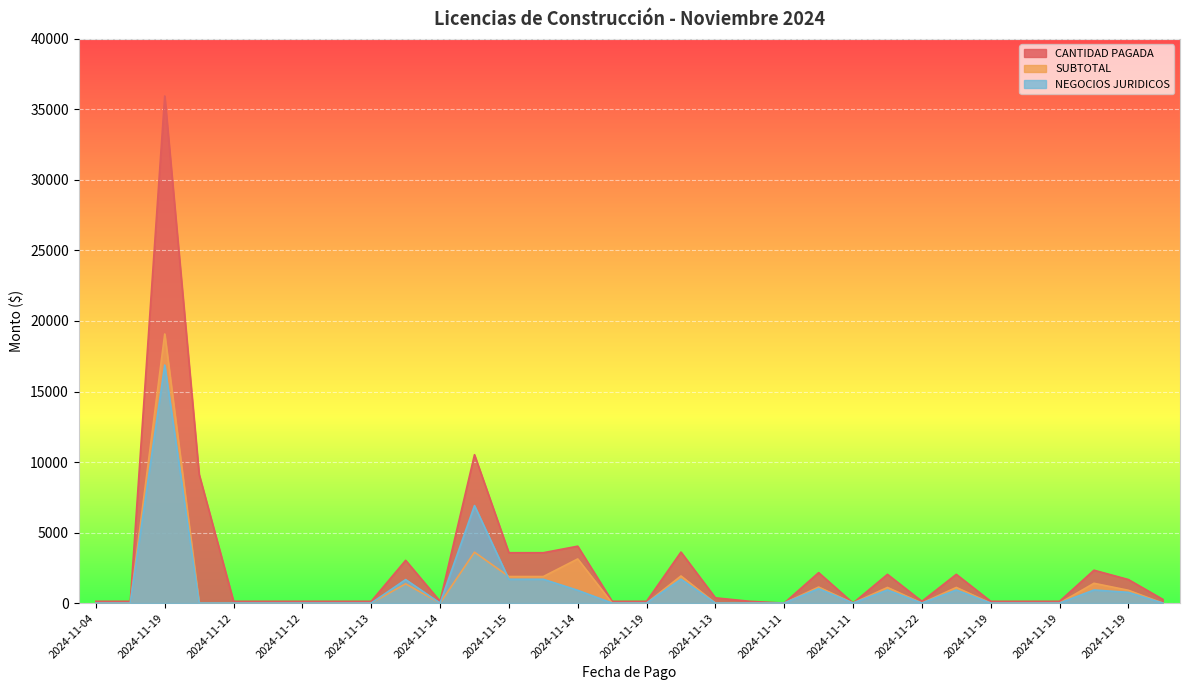

At which label is SUBTOTAL closest to 9539?

2024-11-14